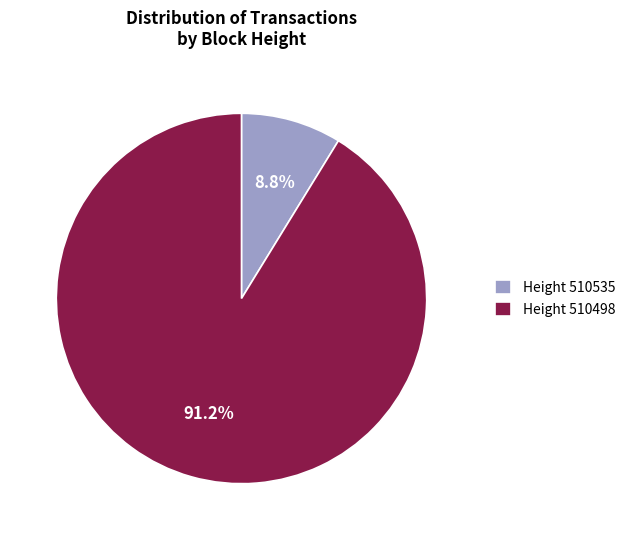

Which slice is the smallest?

Height 510535